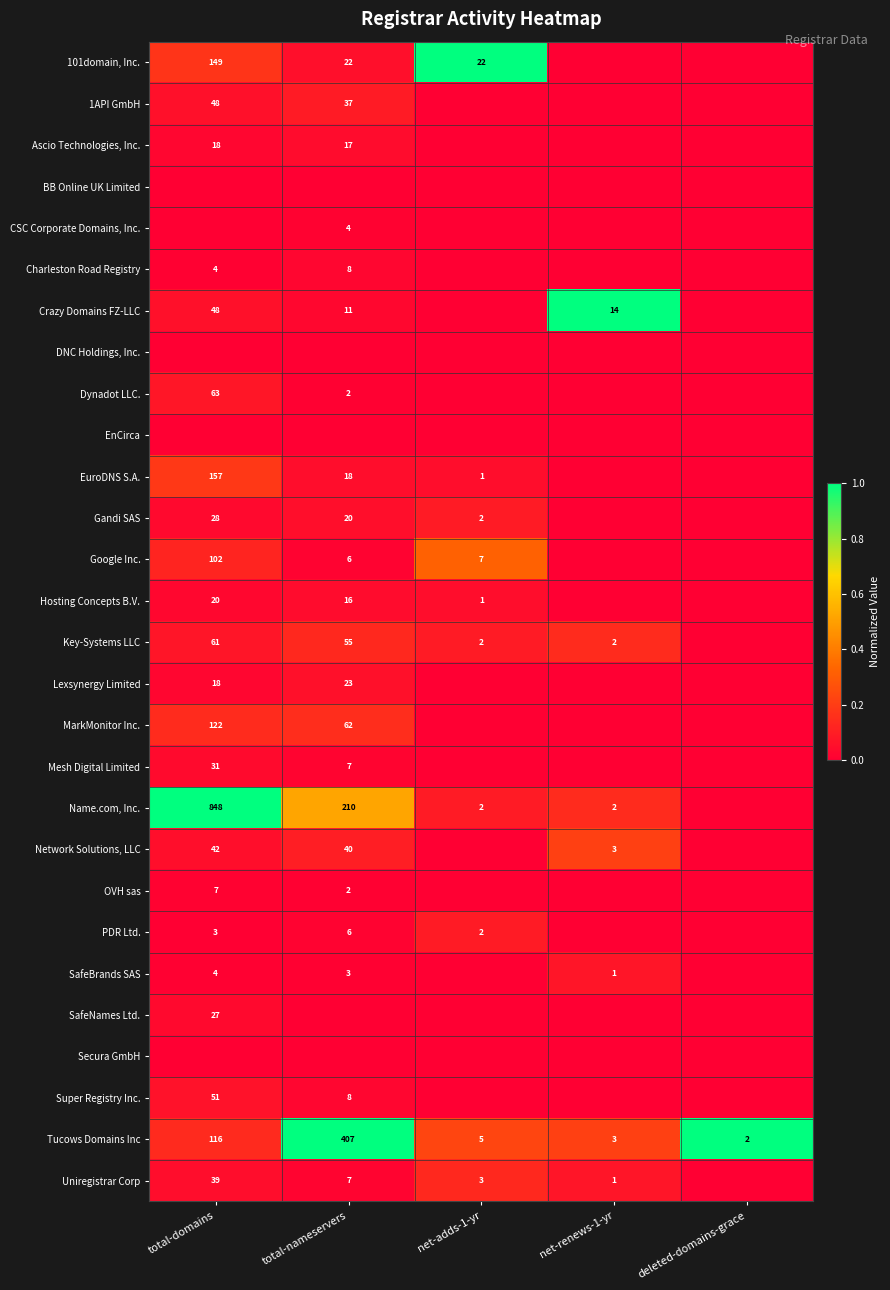

The 101domain, Inc. series shows 1.3 at net-adds-1-yr. True or false?

False